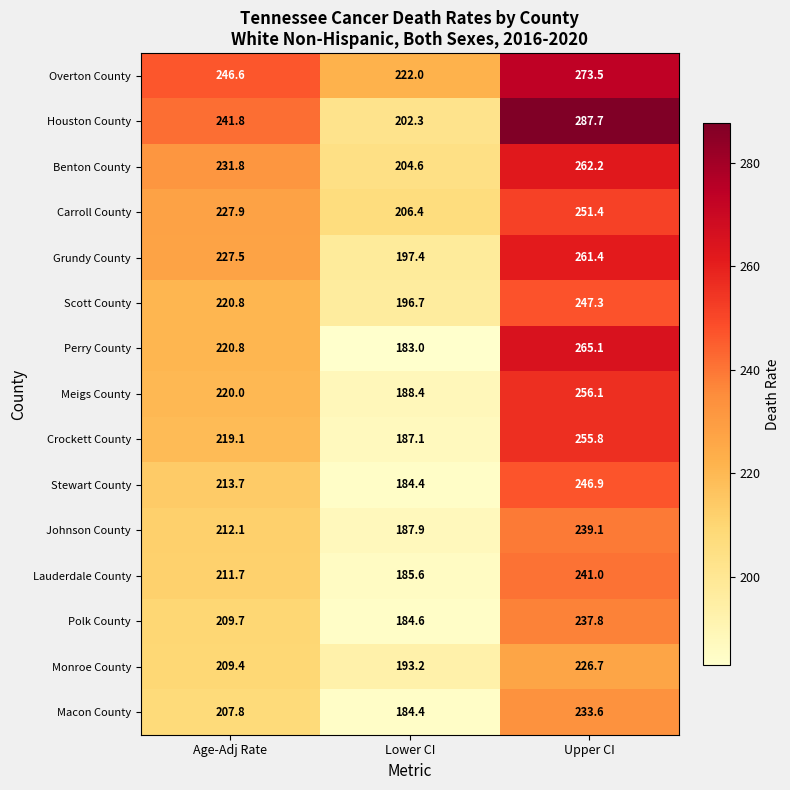

At which category is the sum across all series the highest?

Upper CI